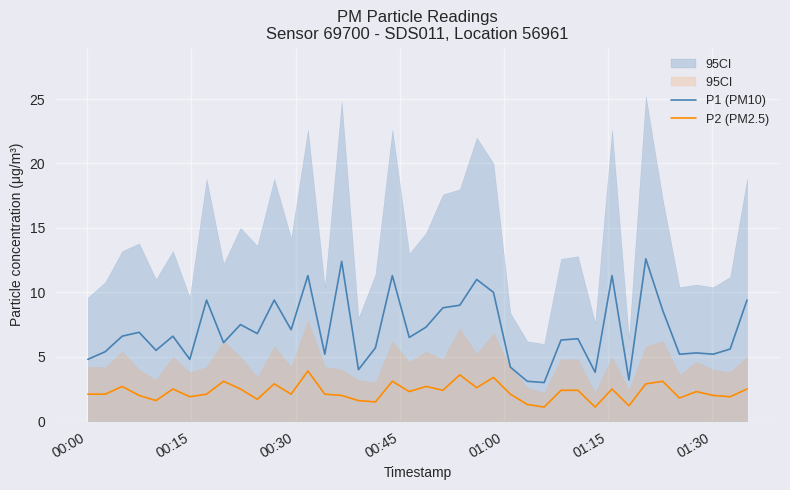

What is the highest value of the P2 (PM2.5) series?

3.9